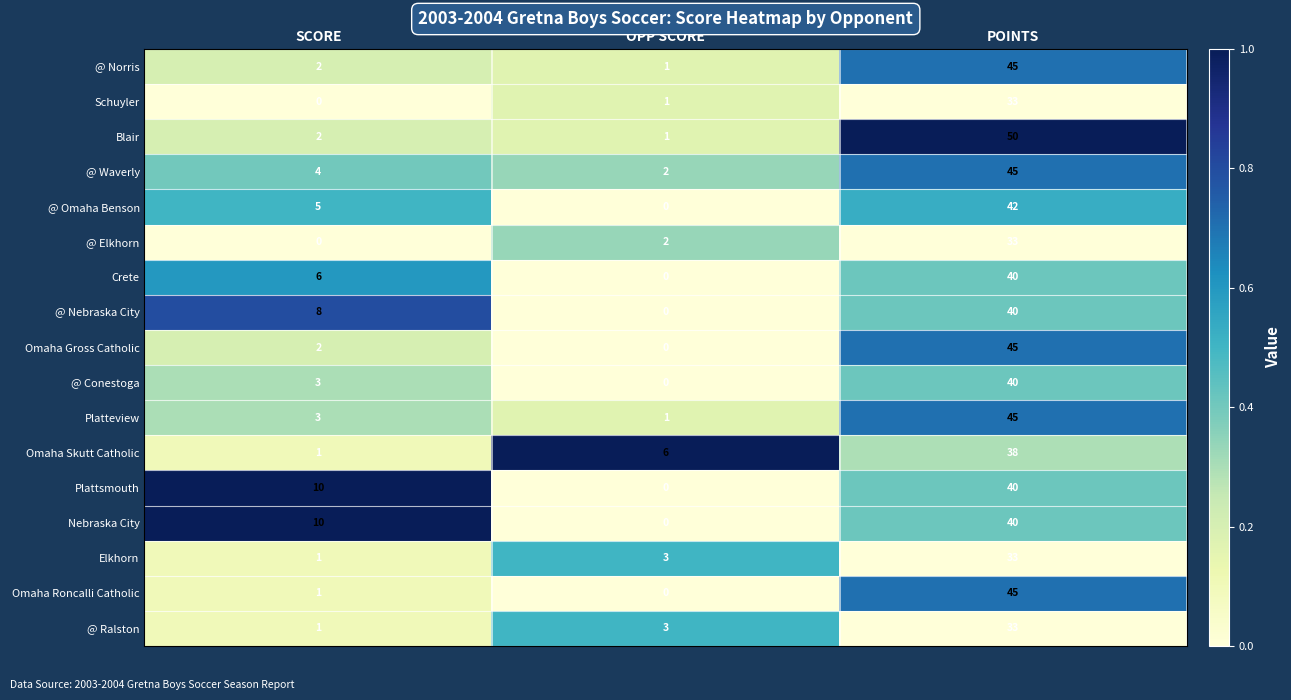

How many categories are shown in the chart?

3